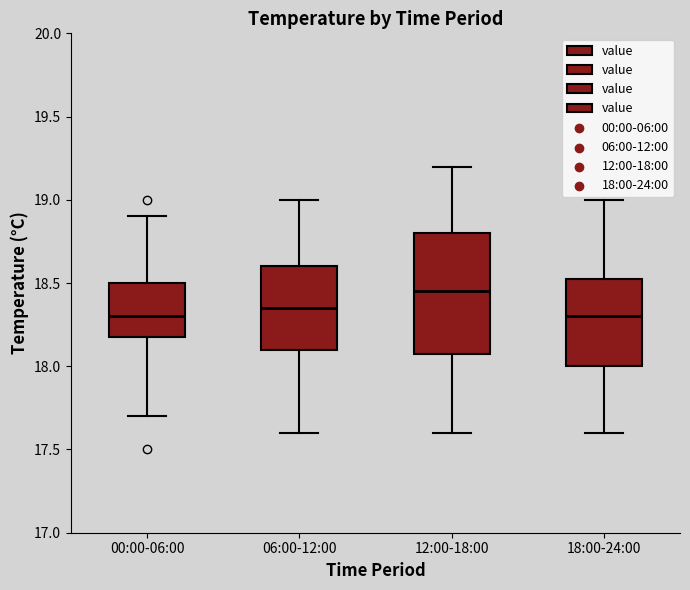

Comparing the boxes themselves (not the whiskers), which one is the tallest?

12:00-18:00